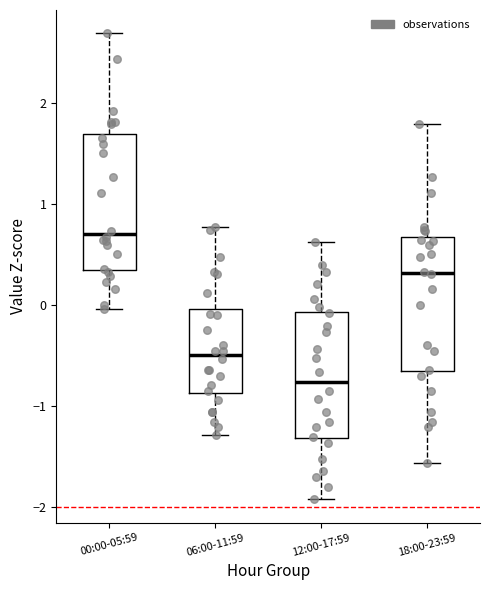

Reading left to right, transcribe this box plot: for each box, give where its median line is, the range the box spans, and where its two whiskers end, as read against the y-axis. The values are not printed on the chart, so give them approximately, as read against the axis.

00:00-05:59: median 0.7, box 0.4 to 1.7, whiskers 0.0 to 2.7
06:00-11:59: median -0.5, box -0.9 to 0.0, whiskers -1.3 to 0.8
12:00-17:59: median -0.8, box -1.3 to -0.1, whiskers -1.9 to 0.6
18:00-23:59: median 0.3, box -0.7 to 0.7, whiskers -1.6 to 1.8